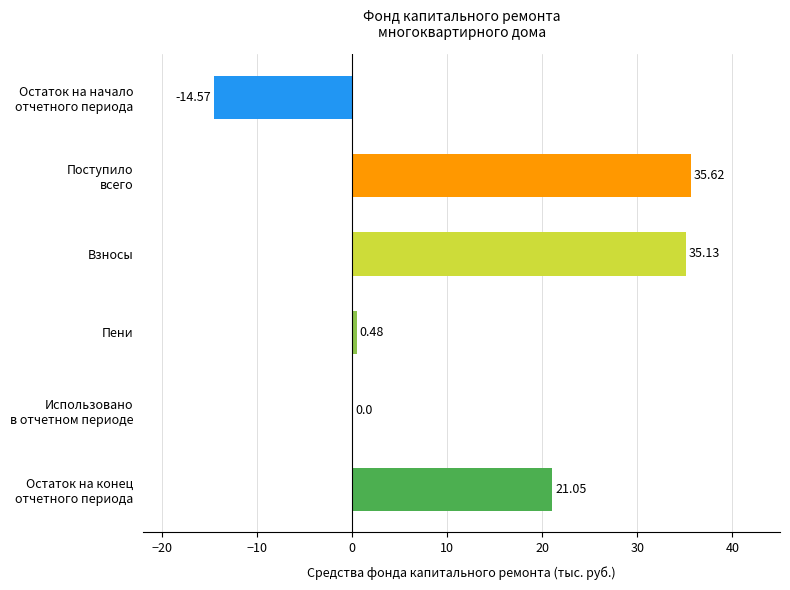

Reading left to right, list all the values displayed in this chart.

Остаток на начало: -14.6	0.0	-14.6
Поступило всего: 35.6	0.0	35.6
Взносы: 35.1	0.0	35.1
Пени: 0.5	0.0	0.5
Использовано: 0.0	0.0	0.0
Остаток на конец: 21.1	0.0	21.1